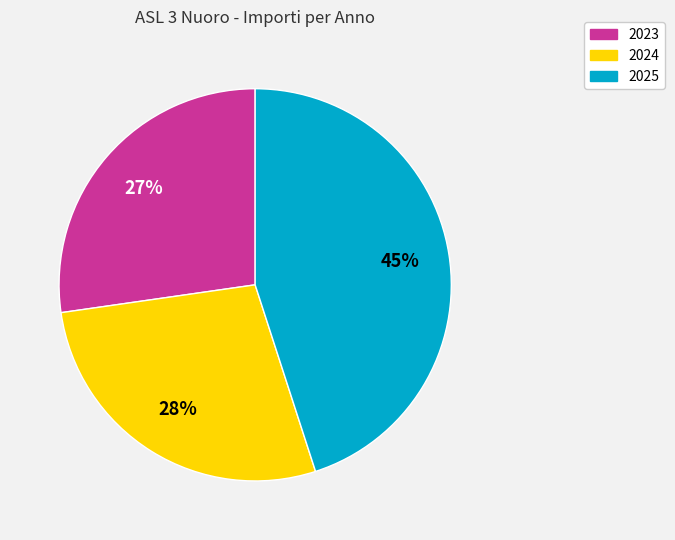

Does any single category account for the majority?

No